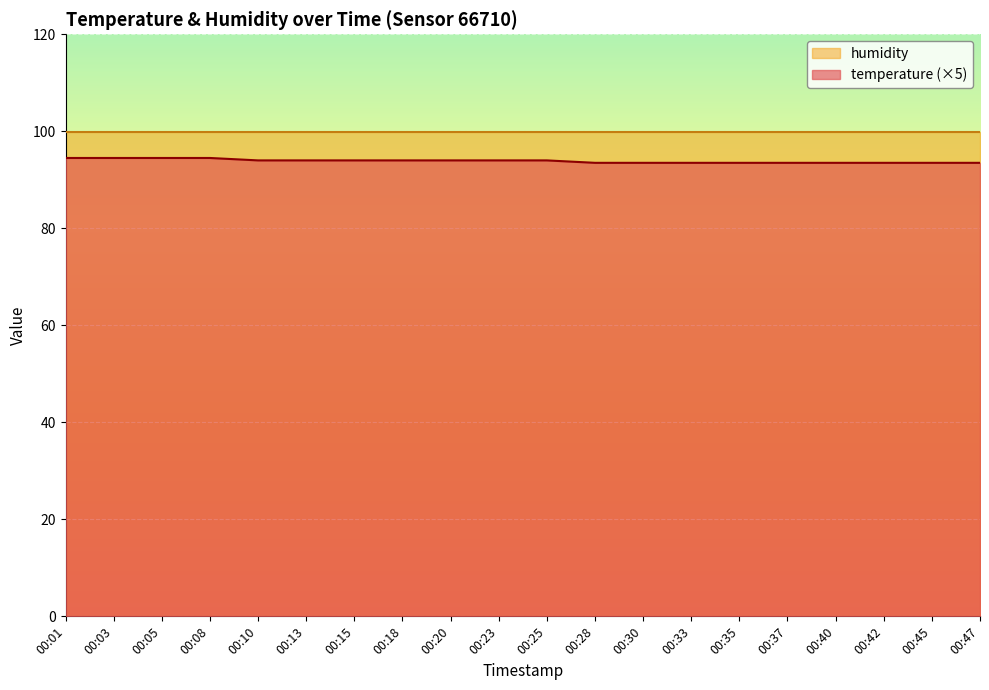

What is the change in value from 00:05 to 00:20?

-0.5